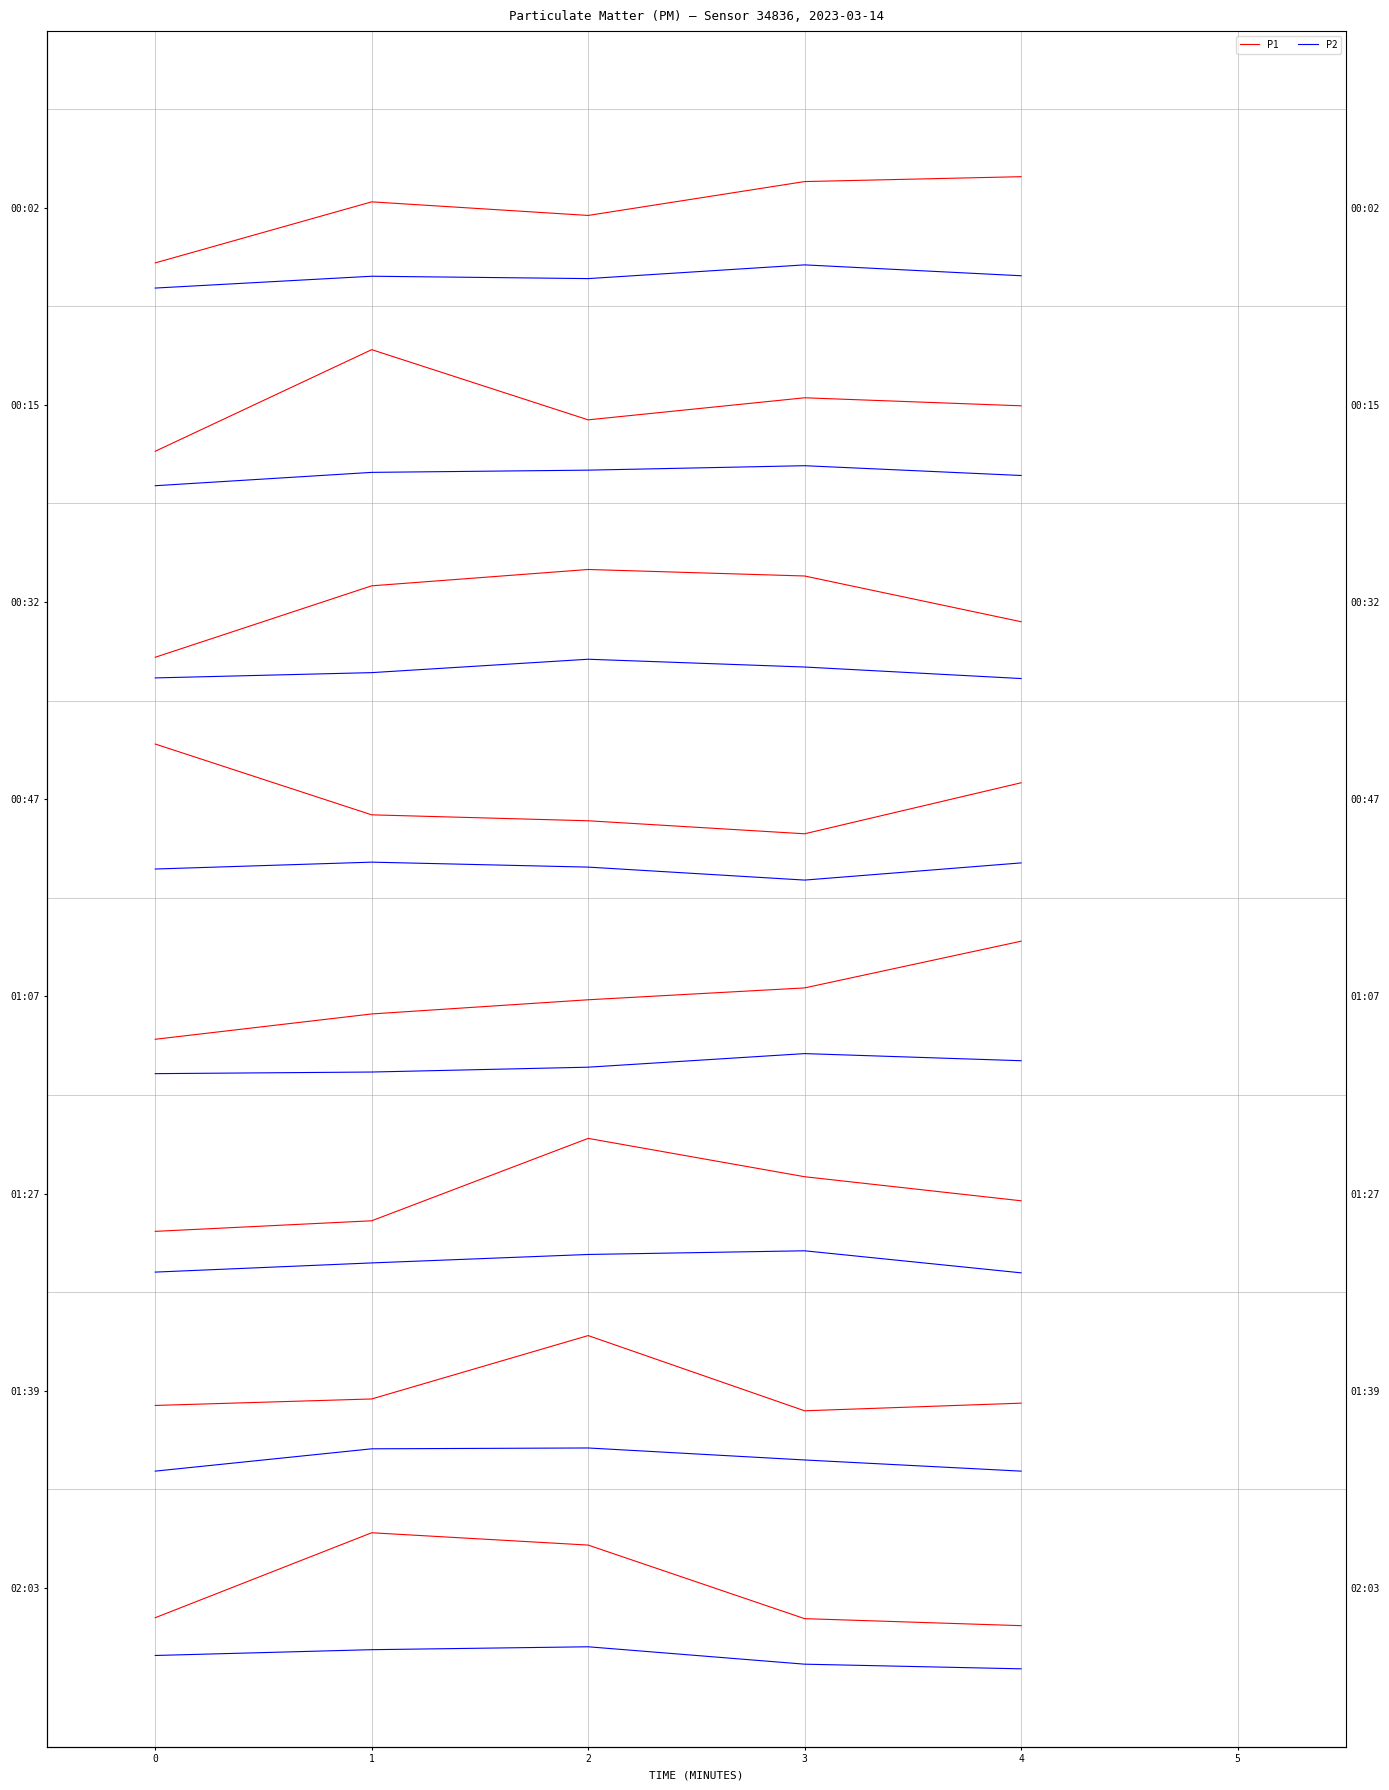

What is the value of the P2 point at the 2nd from the left?

-0.3